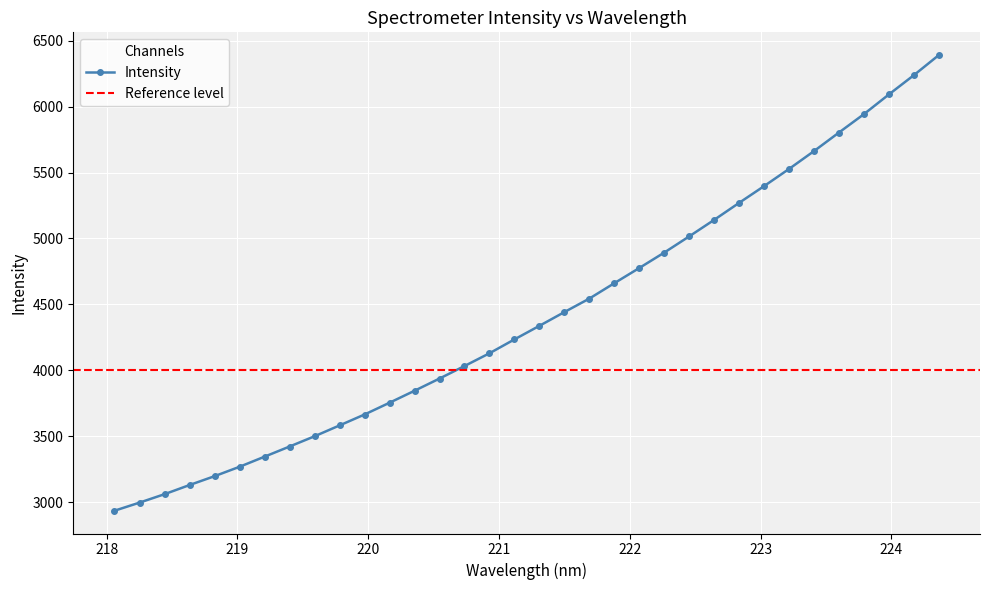

What is the highest value of the Intensity series?

6391.0